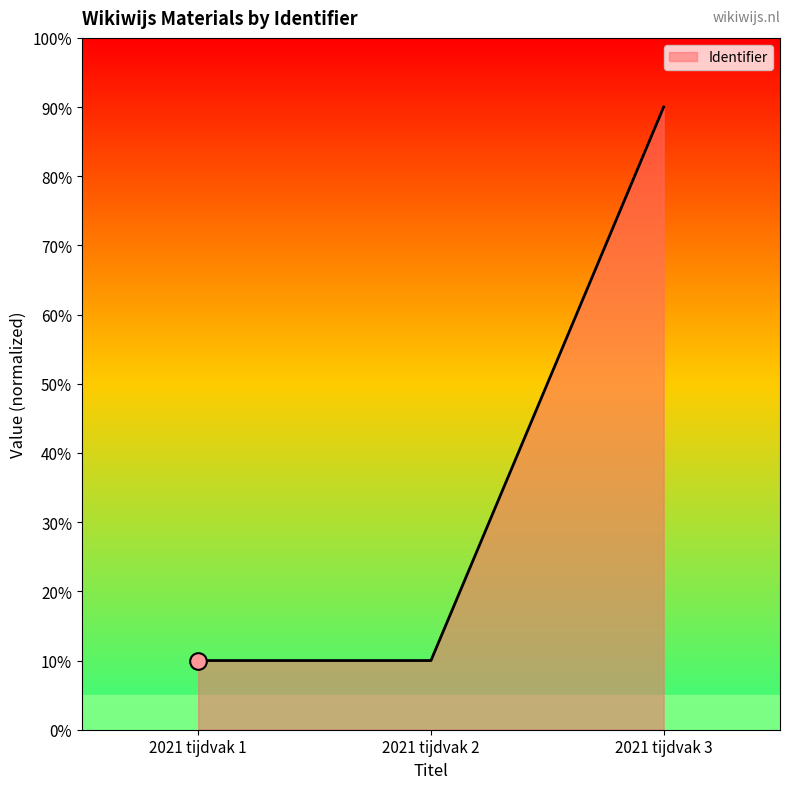

At which category does the chart reach its peak across all series?

2021 tijdvak 3